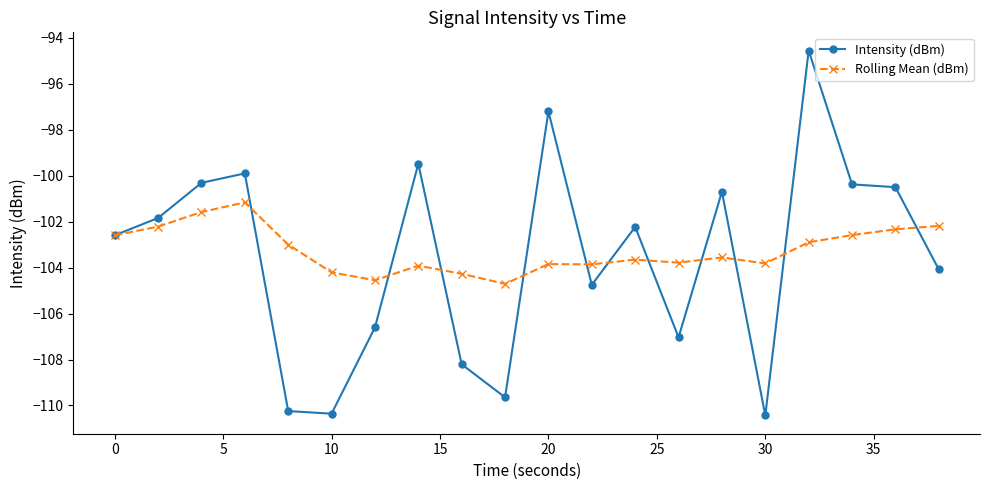

Rank the series by their maximum value, from lowest to highest.

Rolling Mean (dBm), Intensity (dBm)